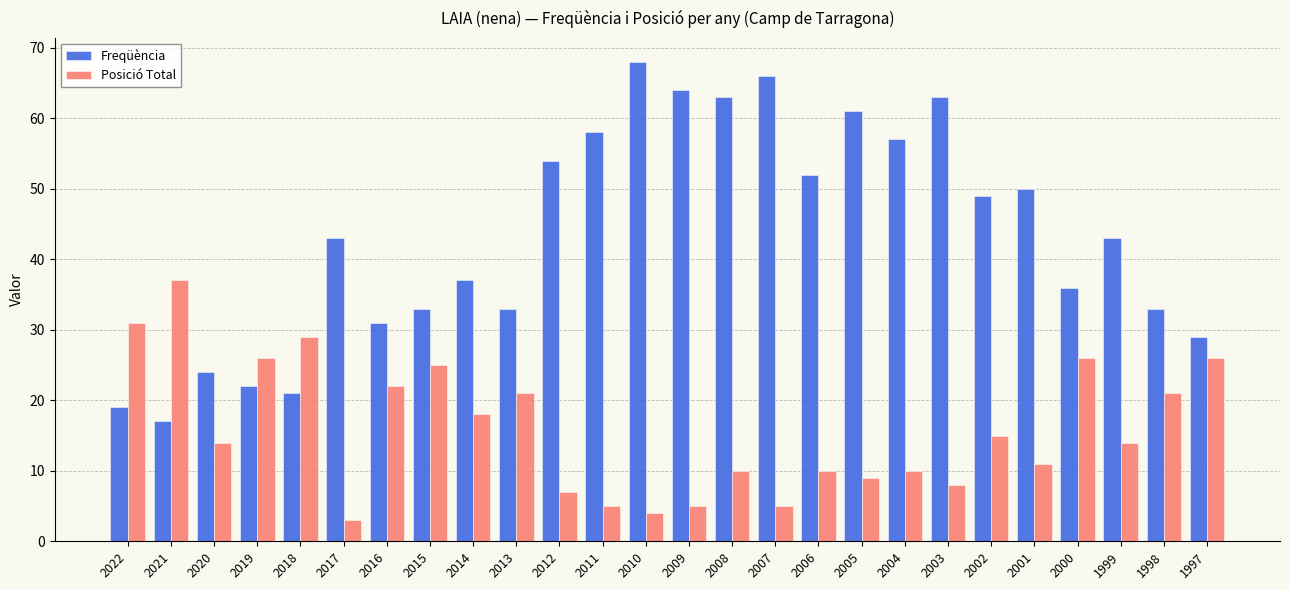

What is the value of the Posició Total bar at the 21st from the left?

15